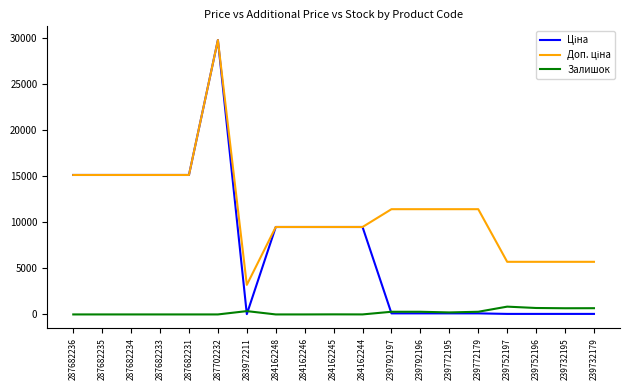

The Залишок series shows 0.0 at 287682231. True or false?

True